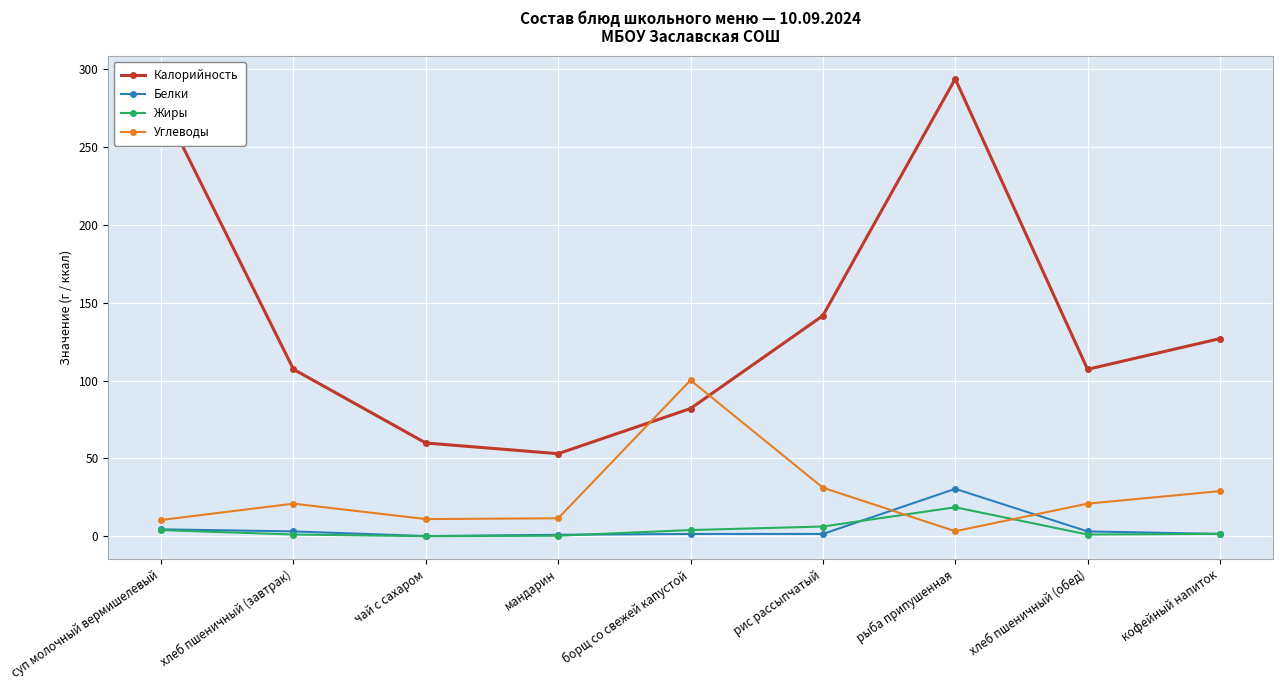

The Калорийность series shows 114.1 at борщ со свежей капустой. True or false?

False